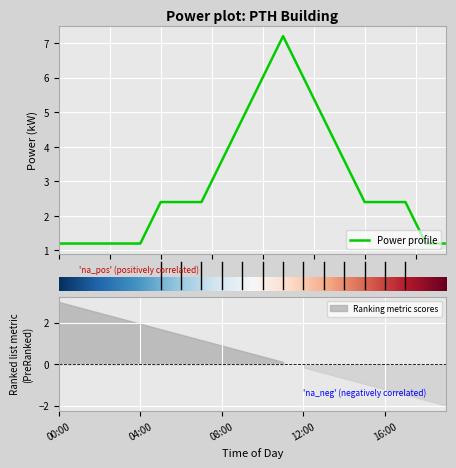

What is the sum of all values?

58.8